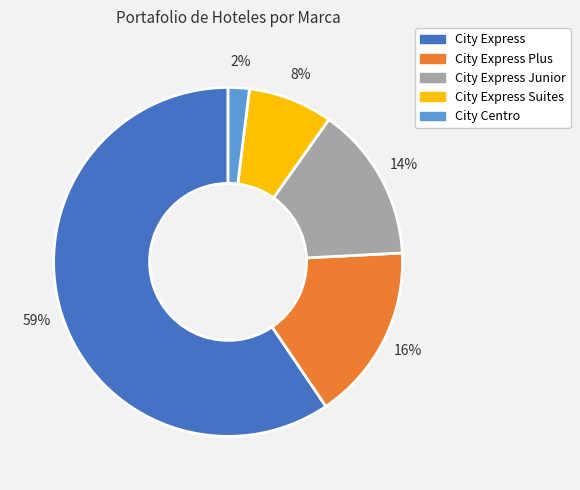

True or false: City Express Suites accounts for 3% of the total.

False